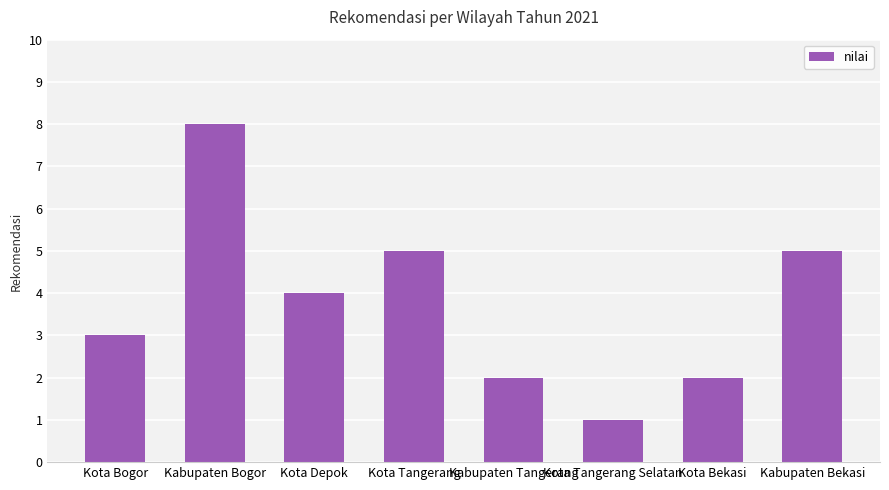

The chart shows a value of 5 at Kota Tangerang. True or false?

True